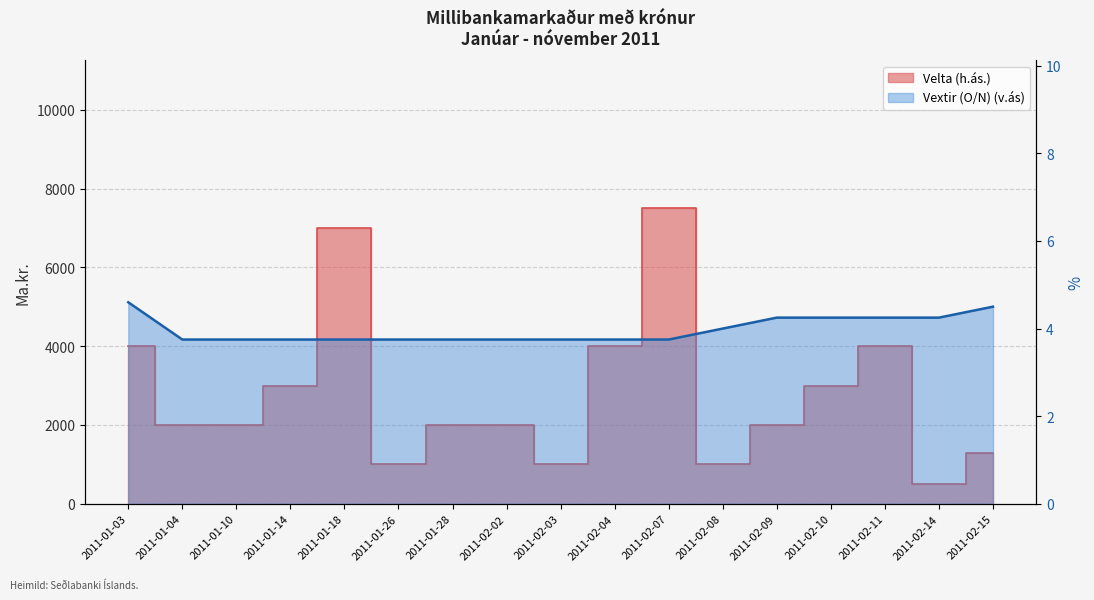

How many data points in Velta (h.ás.) are above 2000?

7